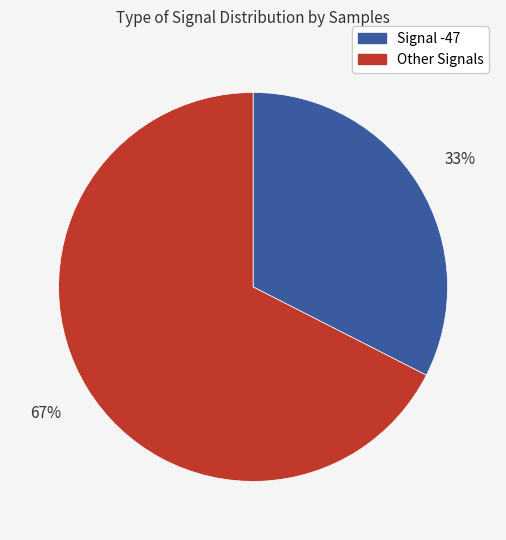

Does any single category account for the majority?

Yes